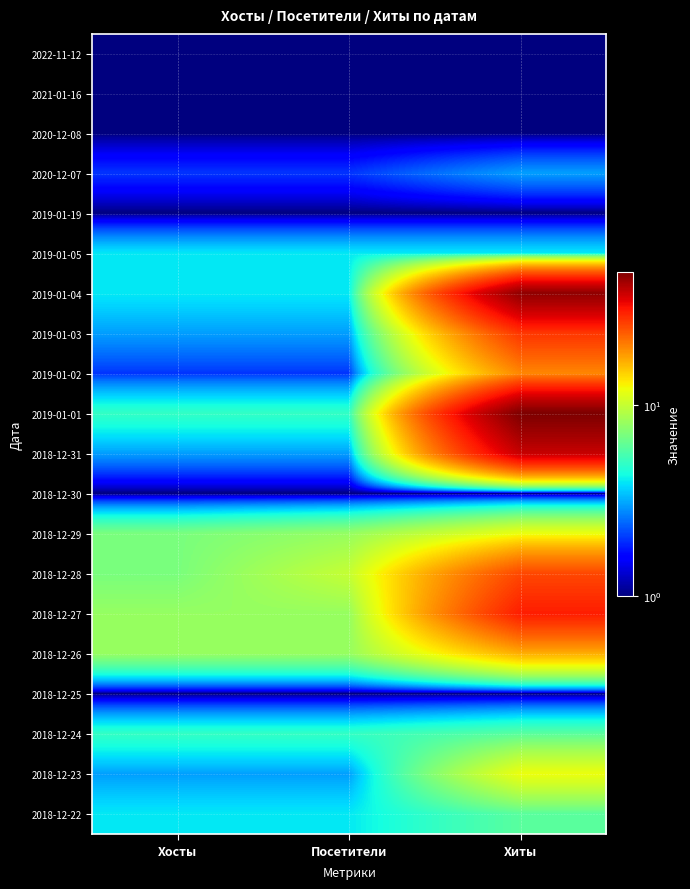

List the series in order of their peak value, highest first.

2019-01-01, 2019-01-04, 2018-12-31, 2018-12-27, 2019-01-03, 2018-12-28, 2019-01-02, 2018-12-26, 2018-12-29, 2018-12-23, 2018-12-24, 2018-12-22, 2019-01-05, 2020-12-07, 2022-11-12, 2021-01-16, 2020-12-08, 2019-01-19, 2018-12-30, 2018-12-25